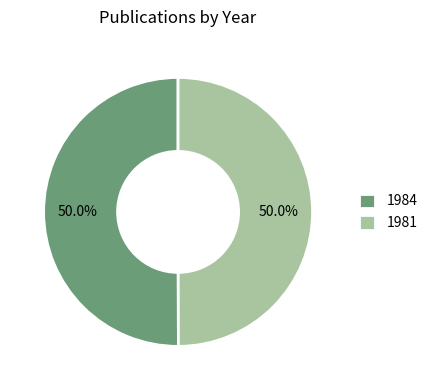

Combined, what portion of the pie is 1984 and 1981?

100.0%